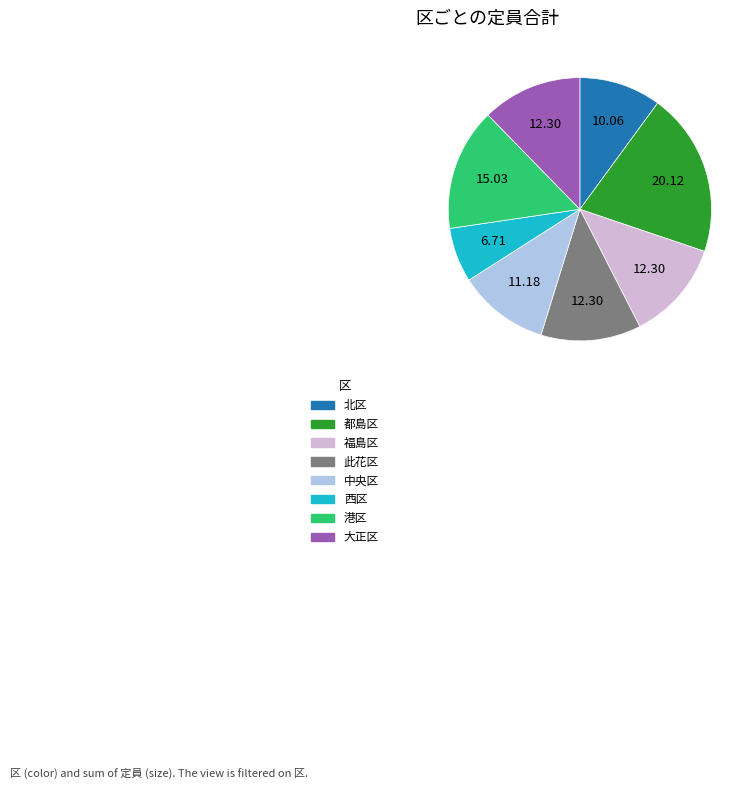

Is there a majority slice in this chart?

No